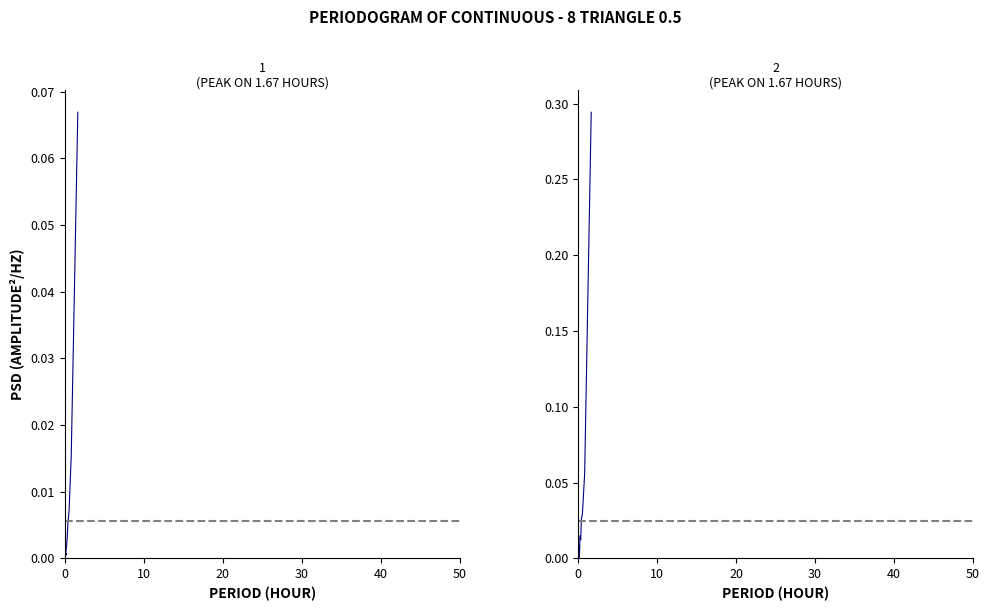

True or false: humidity and temperature intersect in this chart.

False